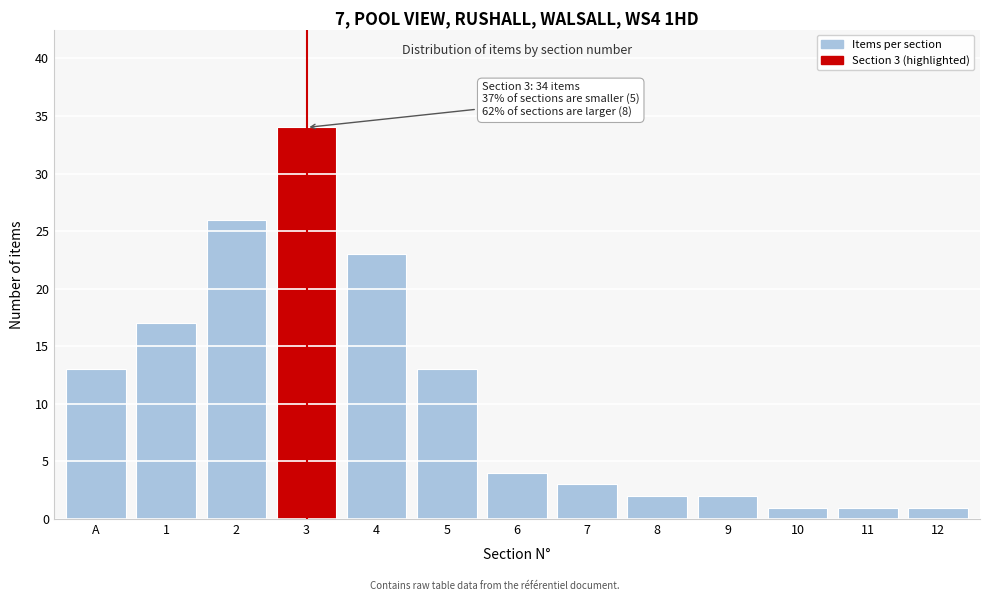

Reading right to left, what are all the values shown in this chart?

12=1	11=1	10=1	9=2	8=2	7=3	6=4	5=13	4=23	3=34	2=26	1=17	A=13